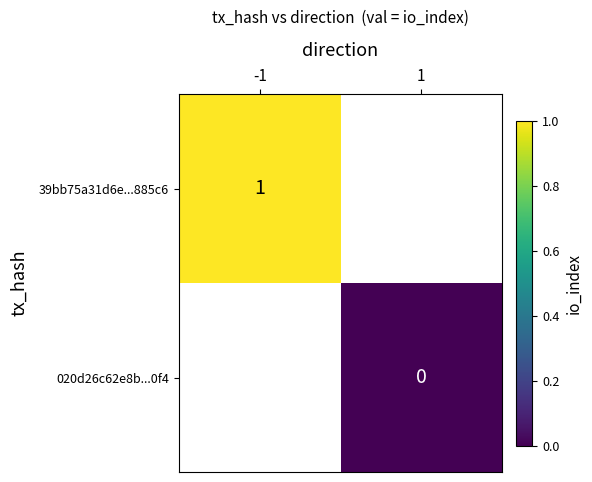

Is the value of 020d26c62e8b...0f4 at 1 greater than the value of 39bb75a31d6e...885c6 at -1?

No